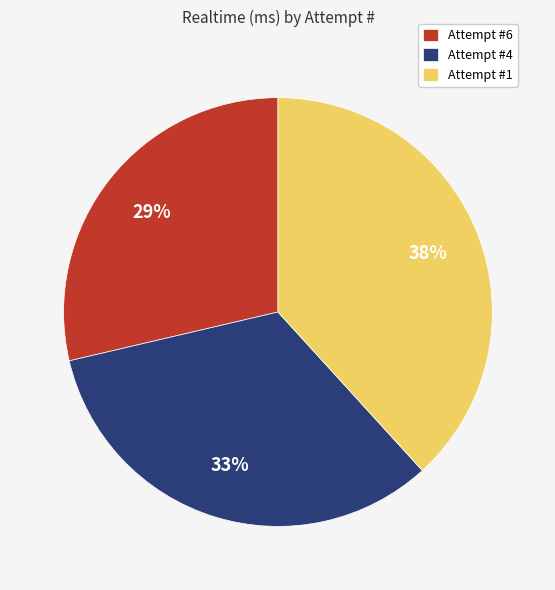

True or false: Attempt #6 accounts for 16% of the total.

False